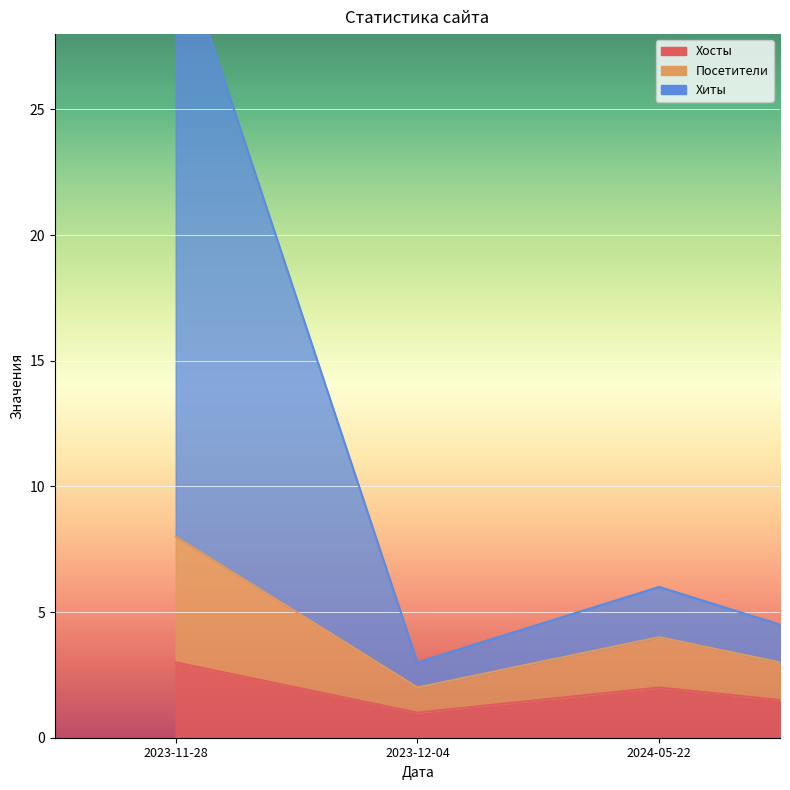

At 2023-12-04, list the series in order from smallest to largest.

Хосты, Посетители, Хиты